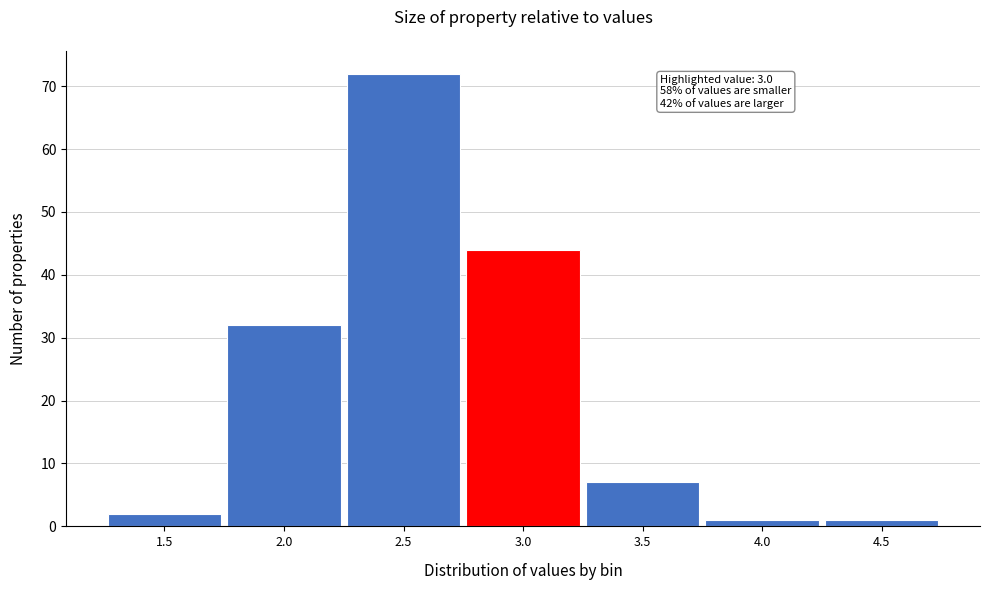

Reading left to right, what are all the values shown in this chart?

2	32	72	44	7	1	1